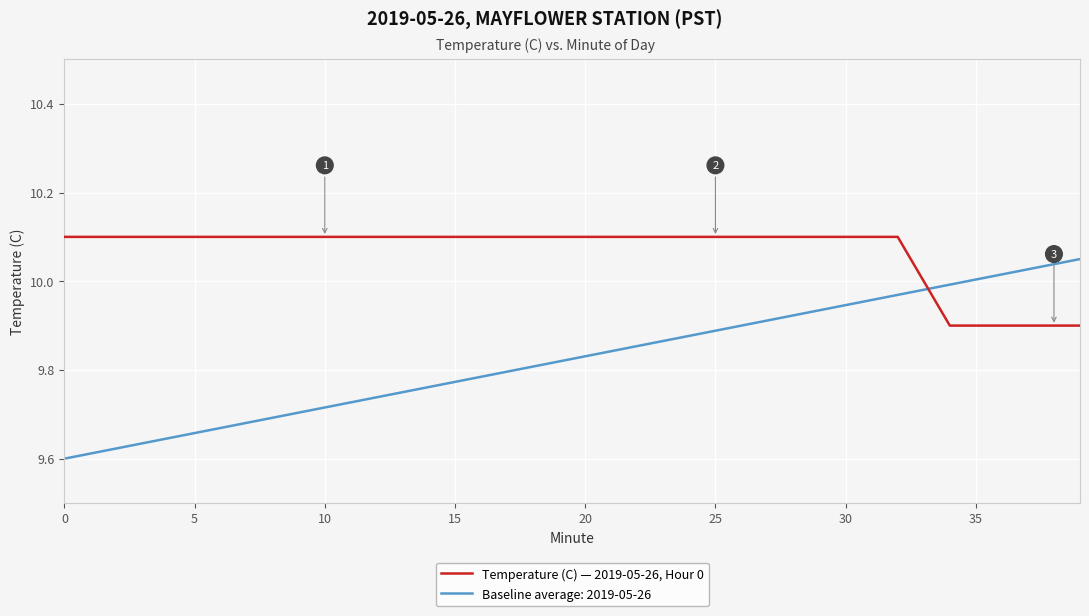

True or false: Temperature (C) — 2019-05-26, Hour 0 and Baseline average: 2019-05-26 intersect in this chart.

True